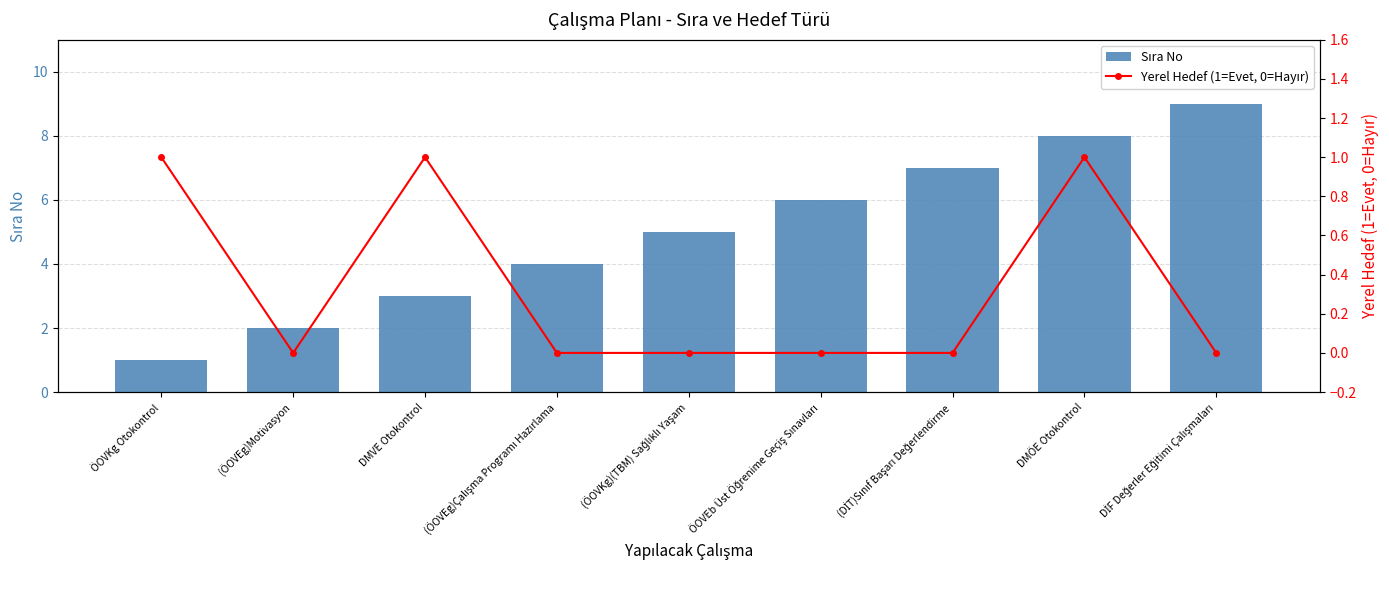

Between (DİT)Sınıf Başarı Değerlendirme and DMÖE Otokontrol, which series saw the biggest shift?

Sıra No